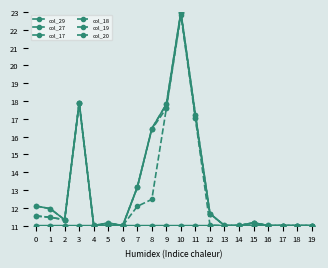

Does the chart have visible grid lines?

No